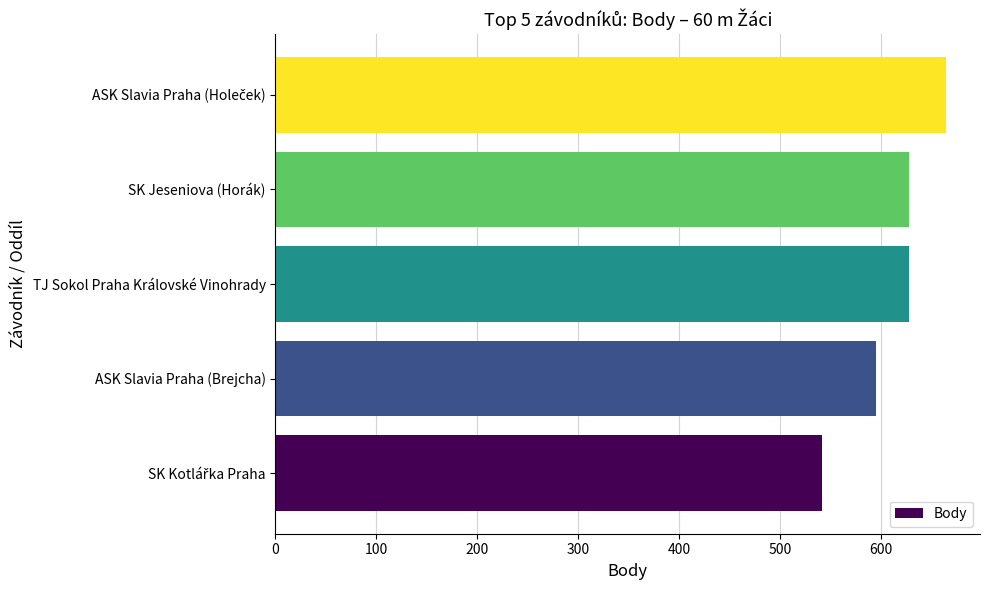

What is the average value?

612